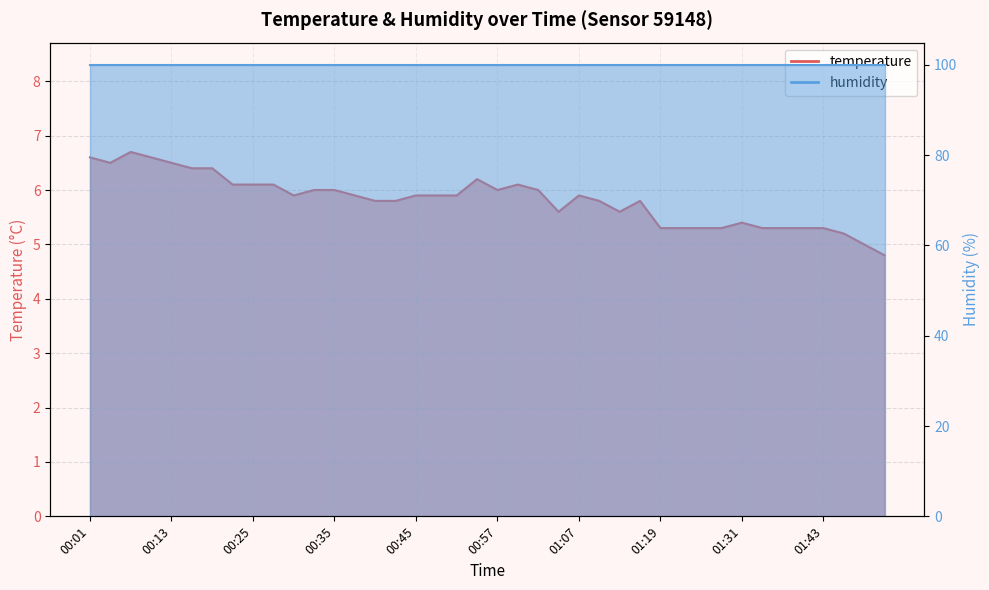

What is the difference between the values at 01:28 and 00:23?

0.8